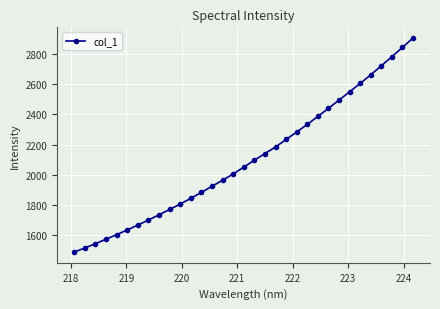

What is the difference between the maximum and minimum values?

1424.1